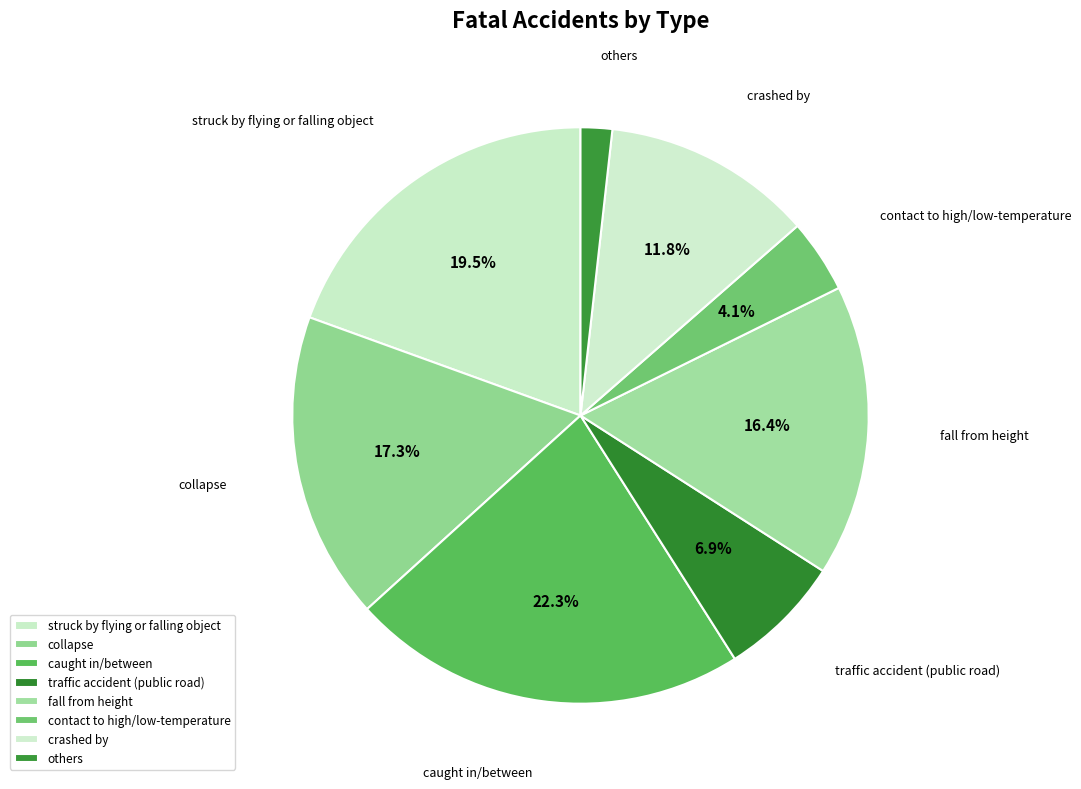

The others slice represents 2% of the pie. True or false?

True